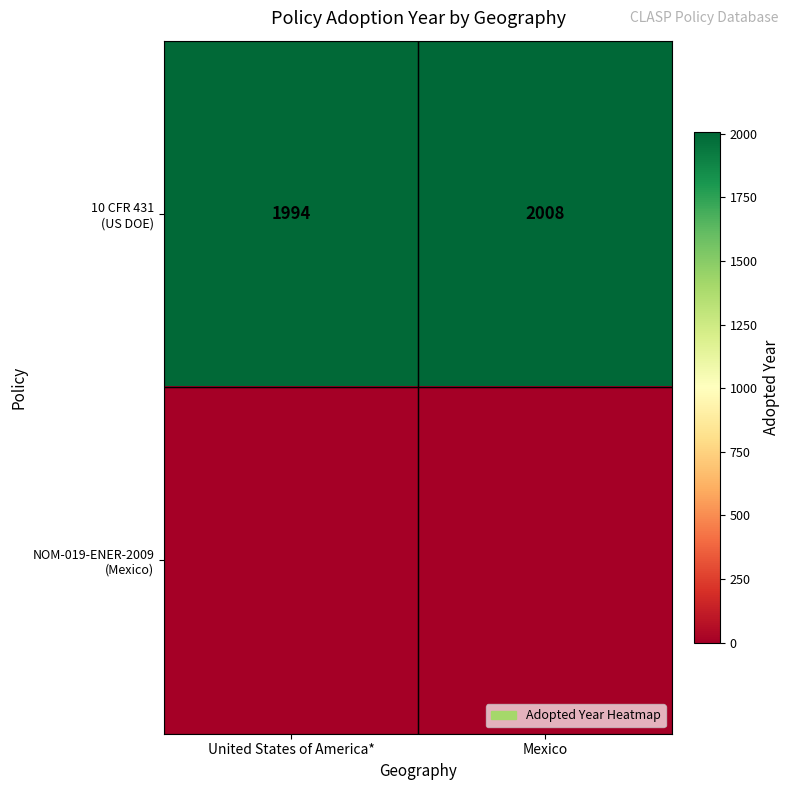

How many series are shown in this chart?

2